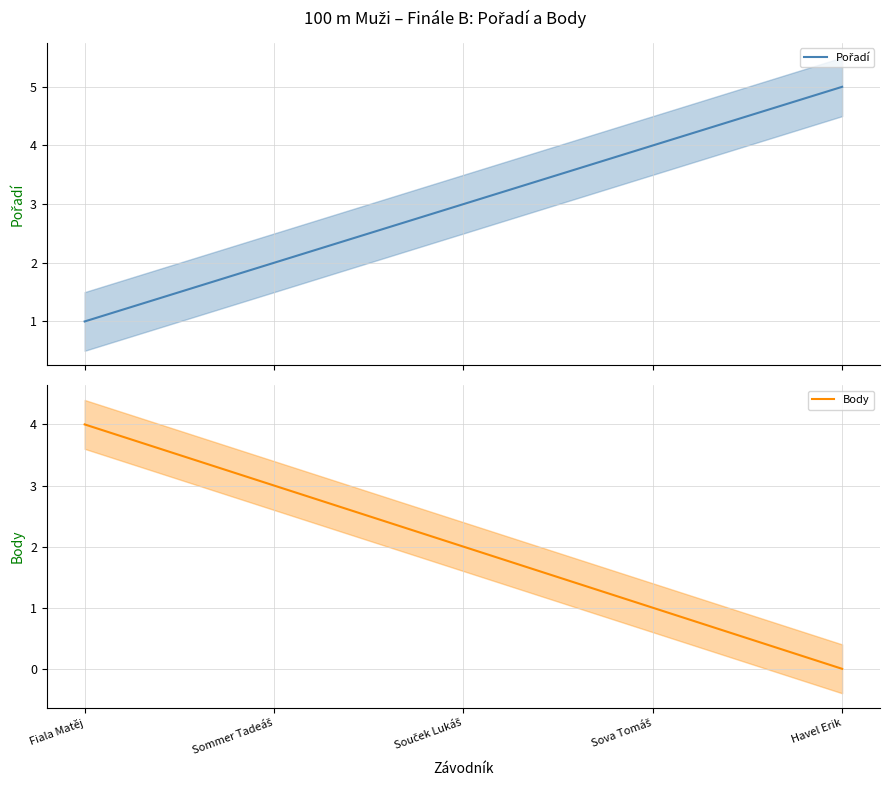

What position from the right is Souček Lukáš?

3